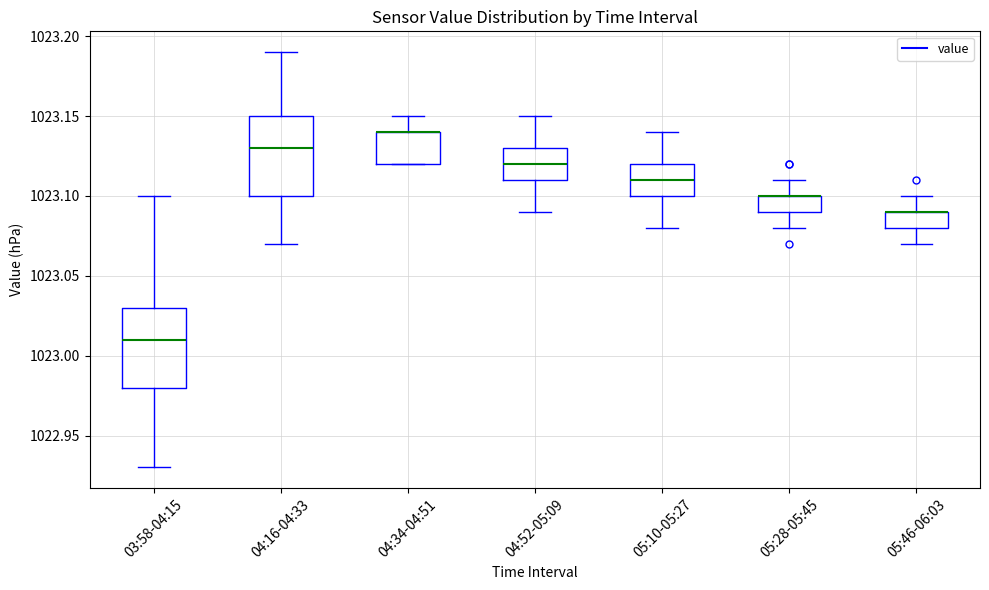

Where does the lower whisker of the box for 03:58-04:15 end on the y-axis? The values are not printed on the chart, so give them approximately, as read against the axis.

1022.93